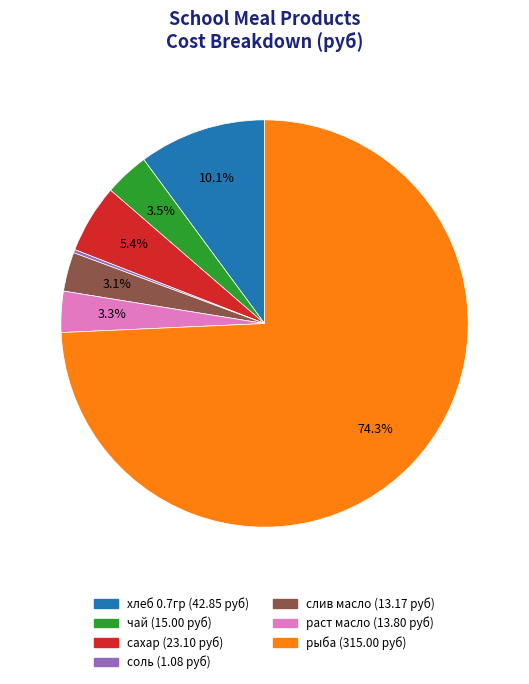

To the nearest percent, what is the difference between the largest and smallest slice percentages?

74%